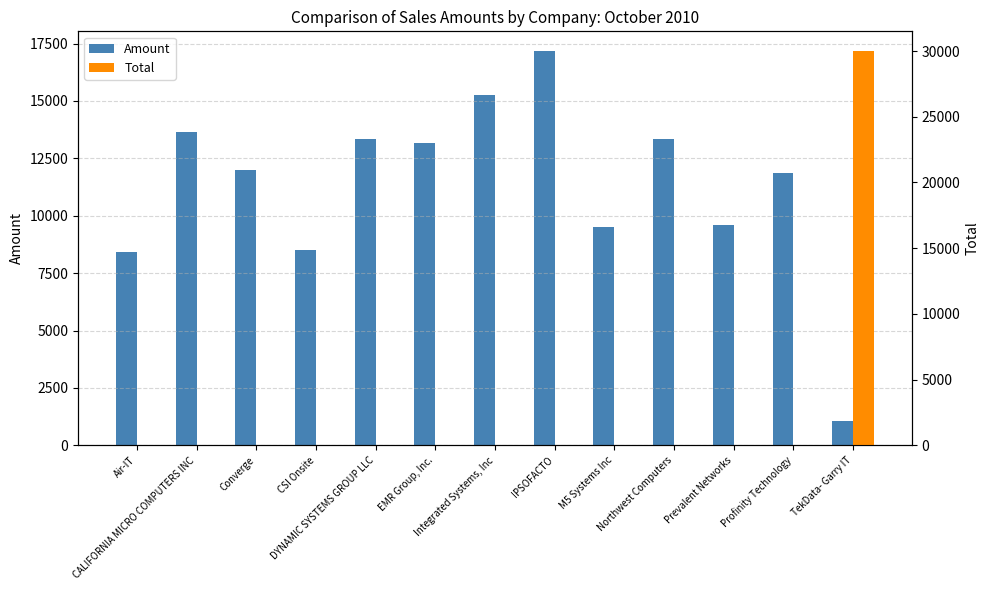

Reading right to left, list all the values displayed in this chart.

Amount: TekData- Garry IT=1049	Profinity Technology=11880	Prevalent Networks=9576	Northwest Computers=13356	M5 Systems Inc=9504	IPSOFACTO=17172	Integrated Systems, Inc=15264	EMR Group, Inc.=13176	DYNAMIC SYSTEMS GROUP LLC=13356	CSI Onsite=8500	Converge=12000	CALIFORNIA MICRO COMPUTERS INC=13650	Air-IT=8406
Total: TekData- Garry IT=30000	Profinity Technology=0	Prevalent Networks=0	Northwest Computers=0	M5 Systems Inc=0	IPSOFACTO=0	Integrated Systems, Inc=0	EMR Group, Inc.=0	DYNAMIC SYSTEMS GROUP LLC=0	CSI Onsite=0	Converge=0	CALIFORNIA MICRO COMPUTERS INC=0	Air-IT=0